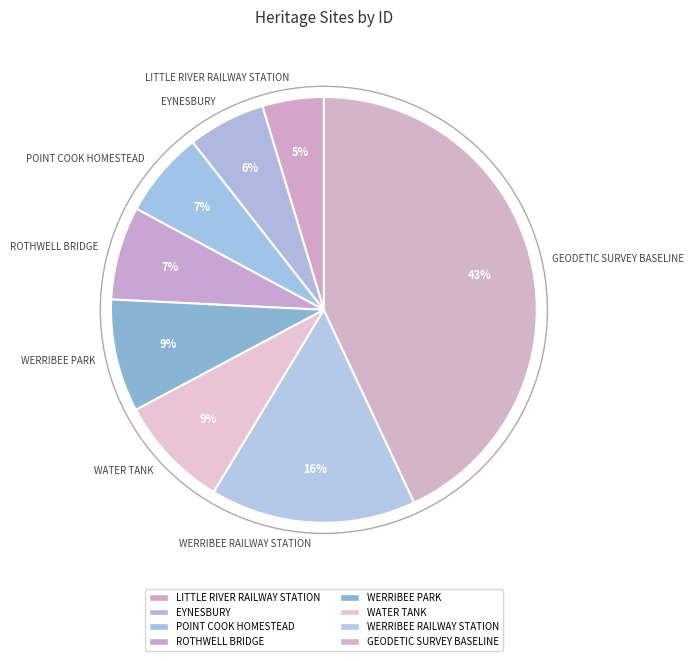

Which has a higher value, ROTHWELL BRIDGE or GEODETIC SURVEY BASELINE?

GEODETIC SURVEY BASELINE